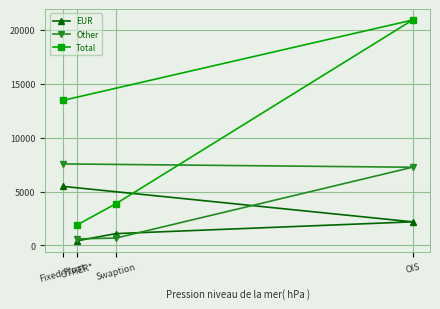

The Total series shows 3883 at Swaption. True or false?

True